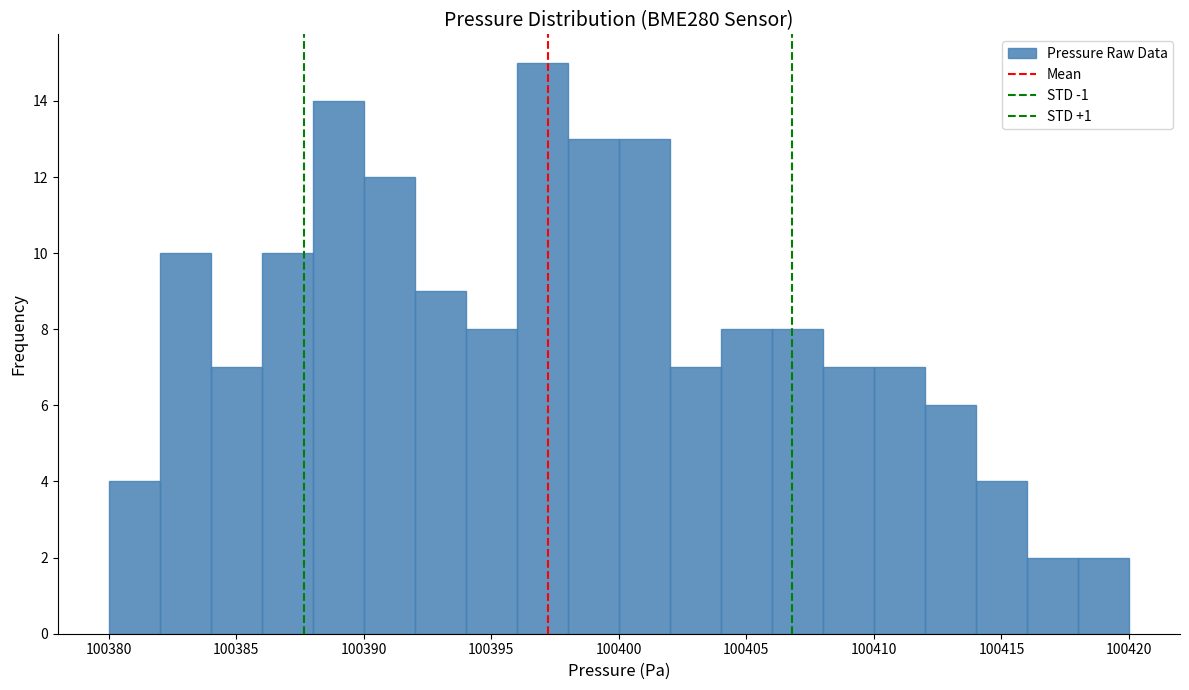

Reading left to right, list every bar in this chart as the range it spans on the x-axis followed by its height. The values are not printed on the chart, so give them approximately, as read against the axis.

100380 to 100382: 4
100382 to 100384: 10
100384 to 100386: 7
100386 to 100388: 10
100388 to 100390: 14
100390 to 100392: 12
100392 to 100394: 9
100394 to 100396: 8
100396 to 100398: 15
100398 to 100400: 13
100400 to 100402: 13
100402 to 100404: 7
100404 to 100406: 8
100406 to 100408: 8
100408 to 100410: 7
100410 to 100412: 7
100412 to 100414: 6
100414 to 100416: 4
100416 to 100418: 2
100418 to 100420: 2